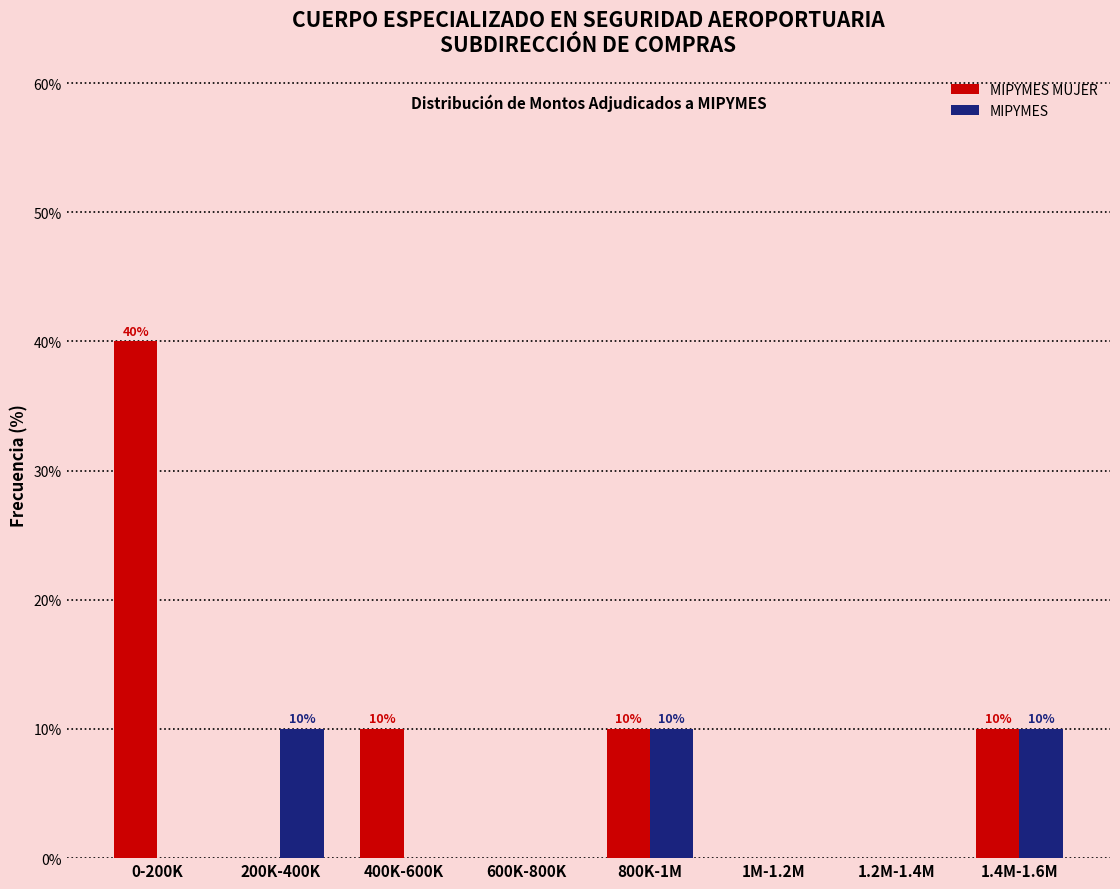

Reading left to right, what are all the values shown in this chart?

MIPYMES MUJER: 0-200K=40	200K-400K=0	400K-600K=10	600K-800K=0	800K-1M=10	1M-1.2M=0	1.2M-1.4M=0	1.4M-1.6M=10
MIPYMES: 0-200K=0	200K-400K=10	400K-600K=0	600K-800K=0	800K-1M=10	1M-1.2M=0	1.2M-1.4M=0	1.4M-1.6M=10